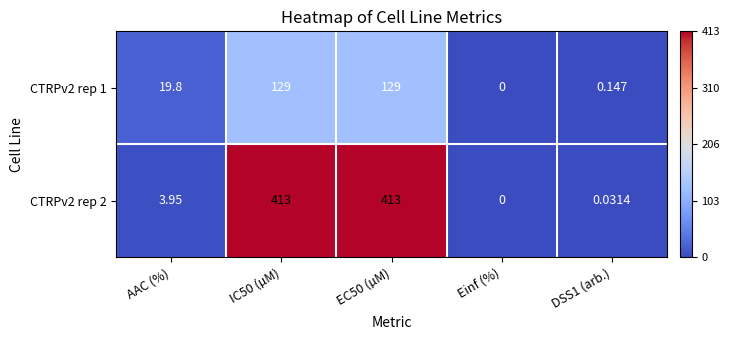

Count the number of data series in this chart.

2